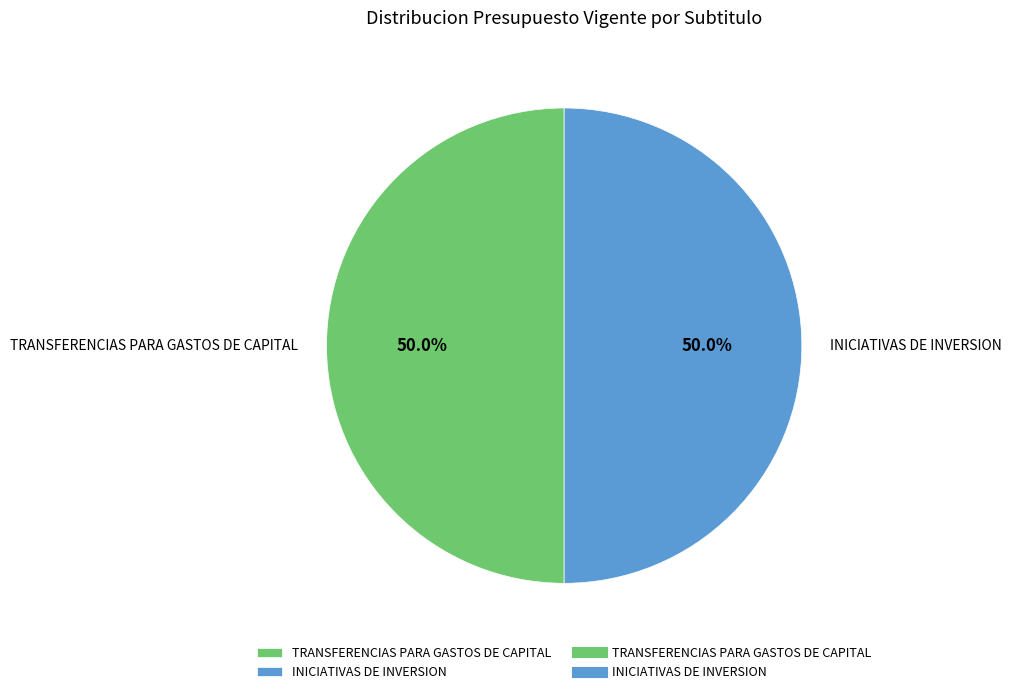

What percentage do INICIATIVAS DE INVERSION and TRANSFERENCIAS PARA GASTOS DE CAPITAL together represent?

100.0%